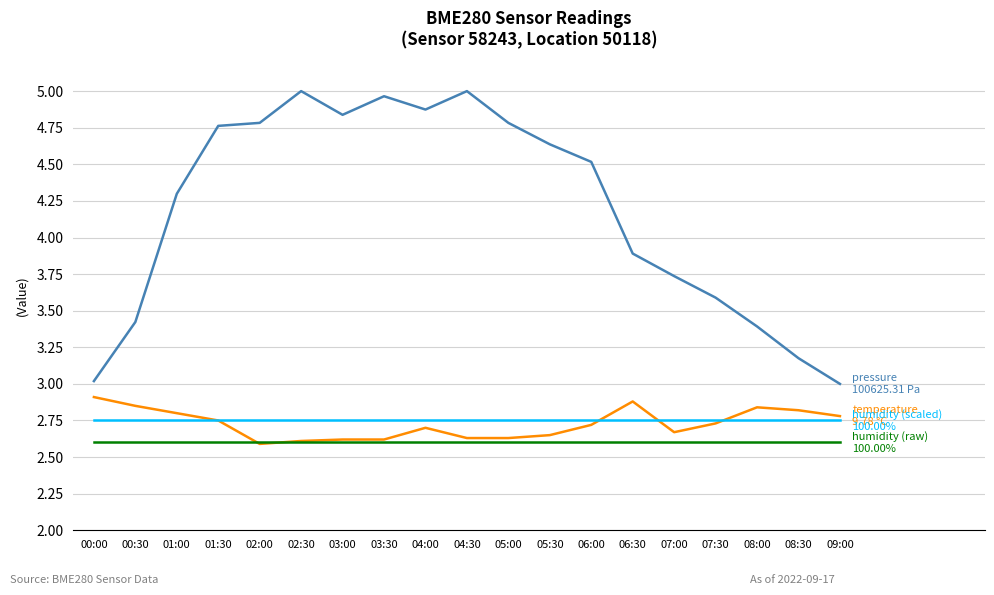

What is the total value across all series at 07:00?

11.8